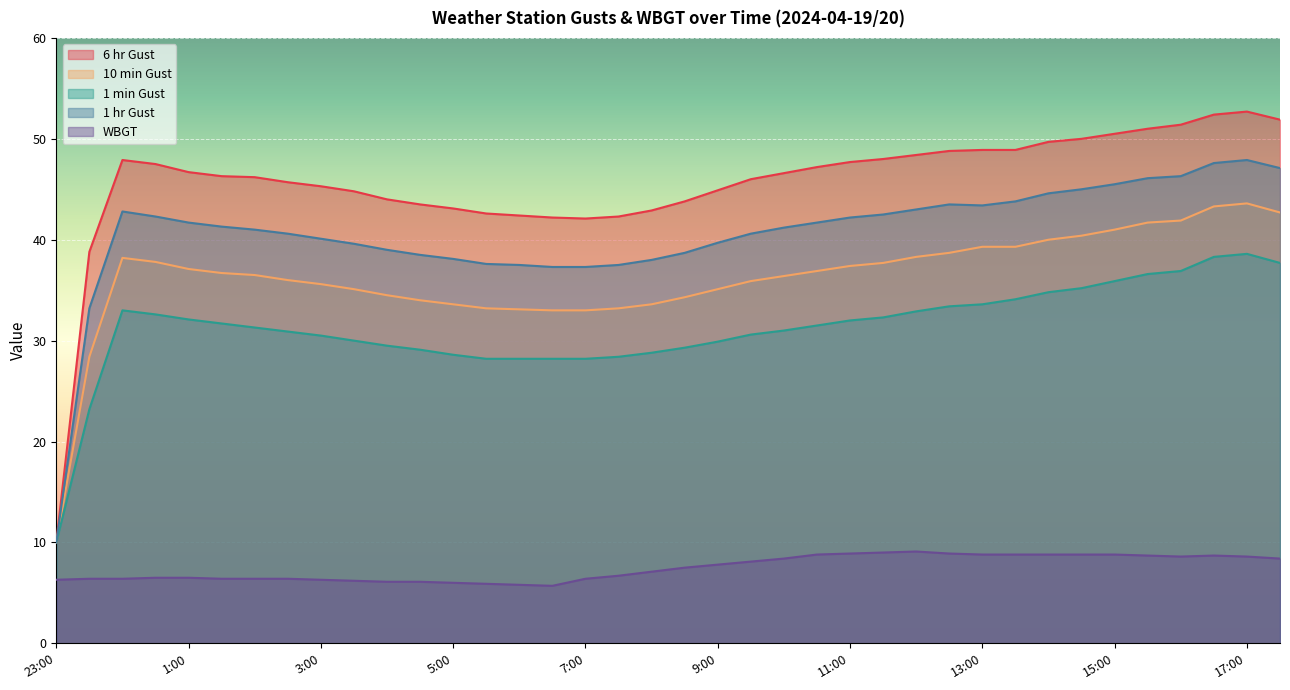

True or false: WBGT has a value of 1.8 at 2:30.

False